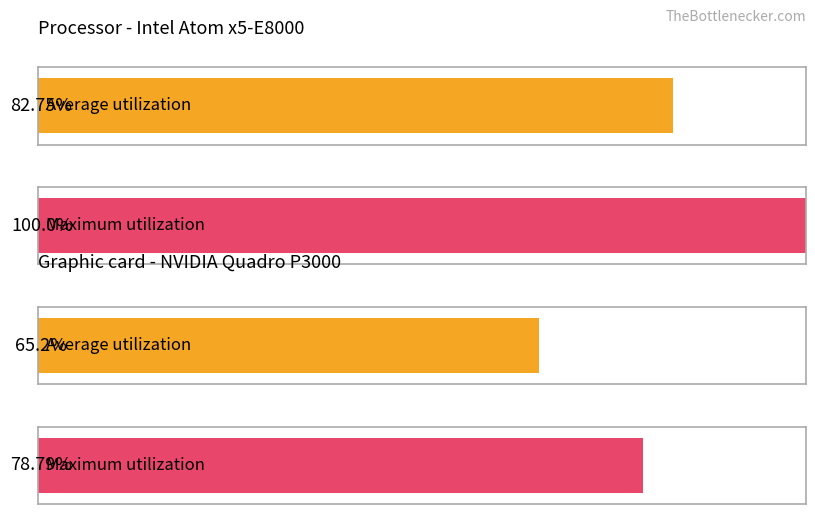

At 6, list the series in order from largest to smallest.

Maximum utilization, Average utilization